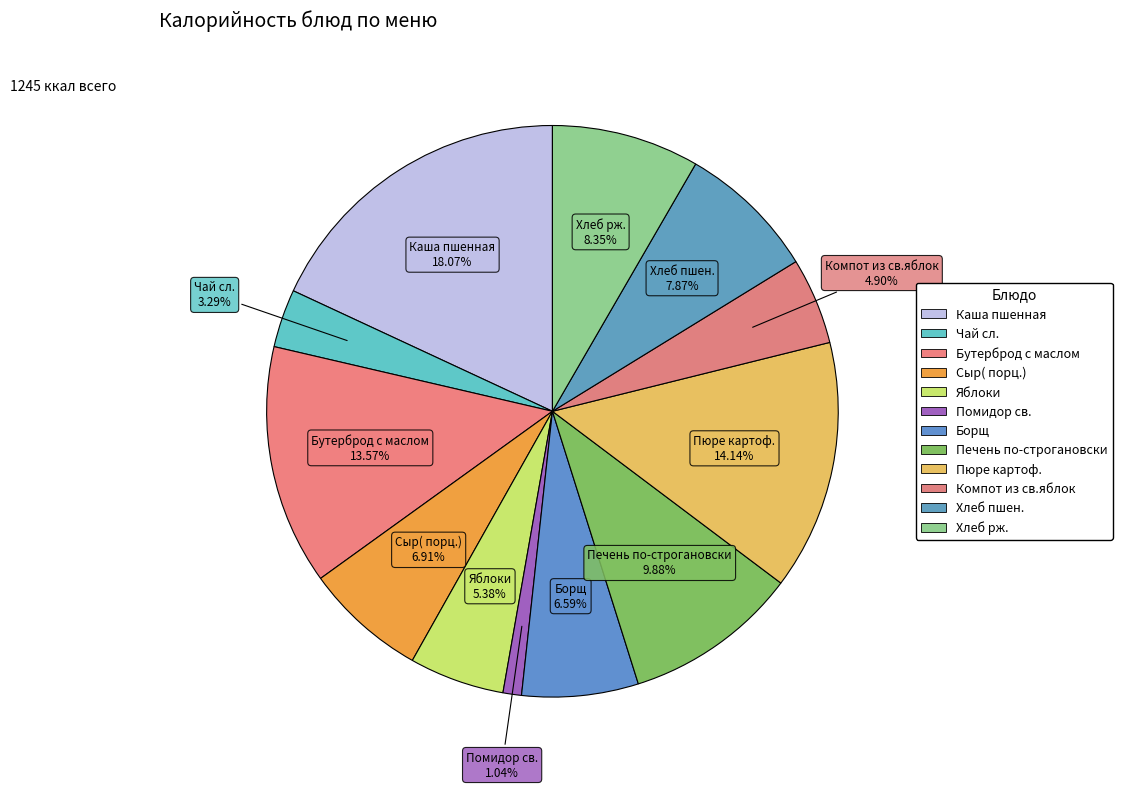

What is the change in value from Каша пшенная to Печень по-строгановски?

-102